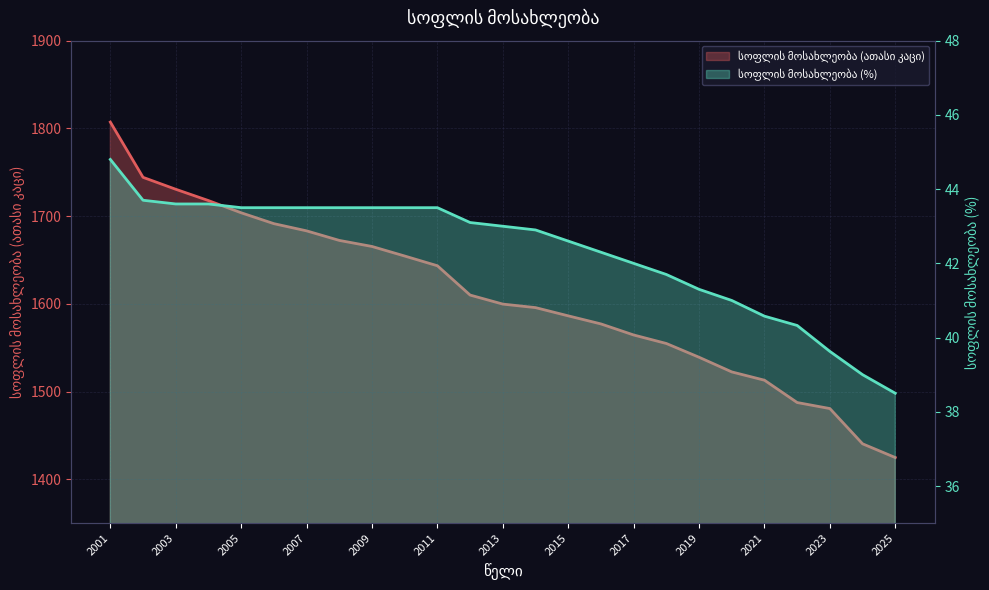

How many distinct data groups are displayed?

2